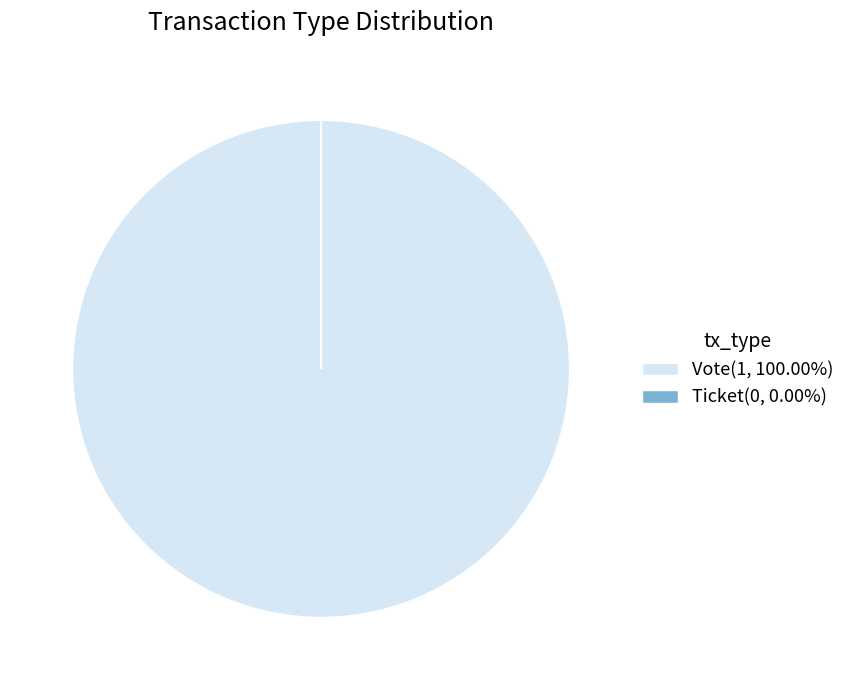

Combined, what portion of the pie is Vote and Ticket?

100.0%